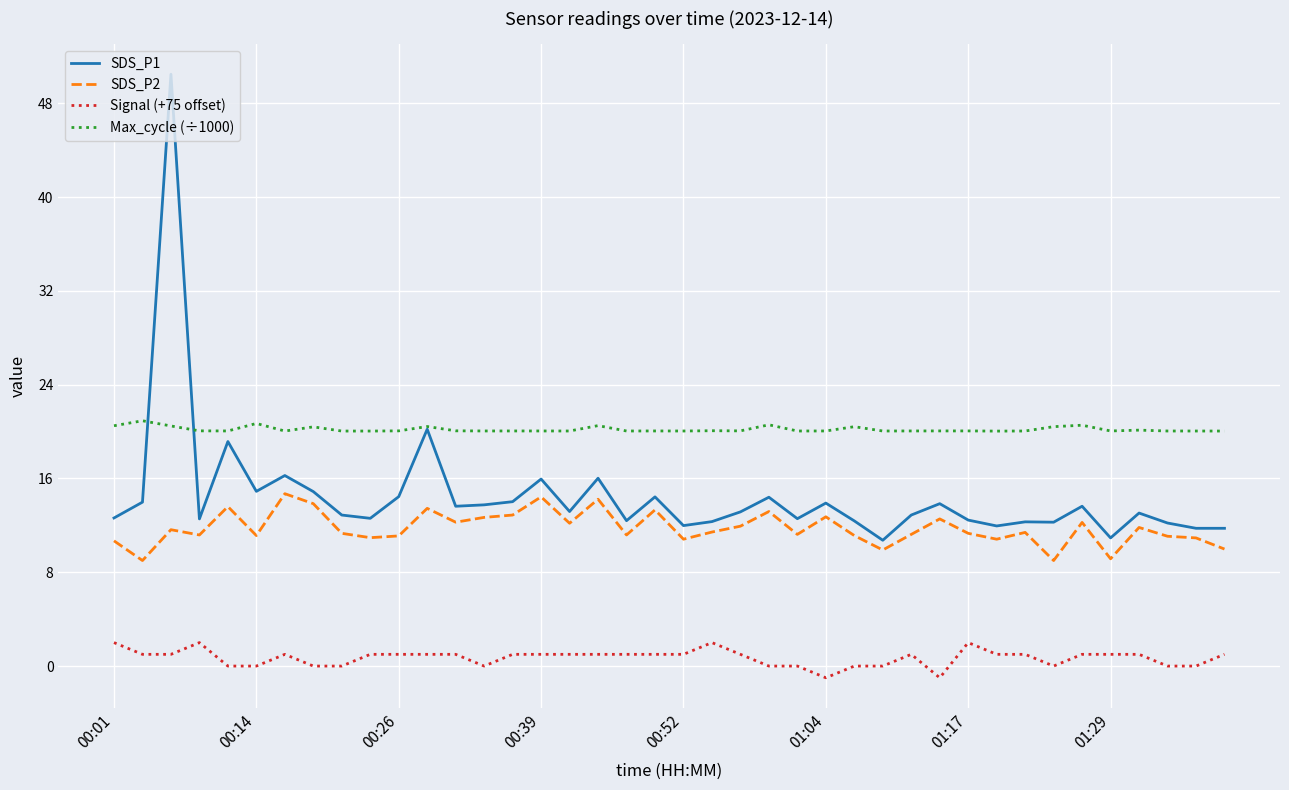

What is the maximum value for Signal (+75 offset)?

2.0